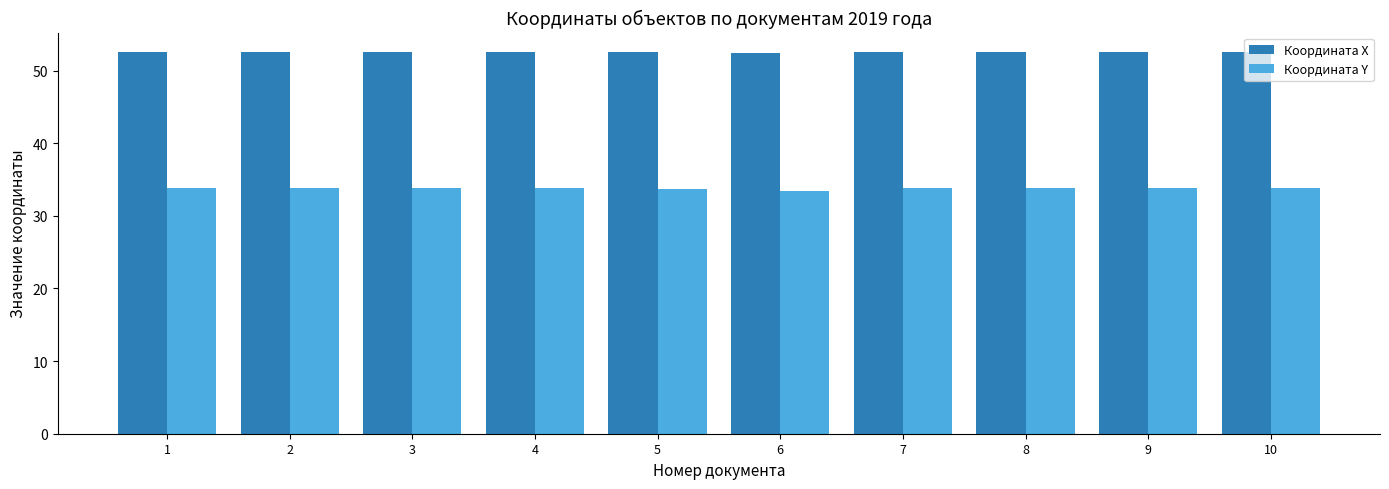

What are all the series names shown in the legend?

Координата X, Координата Y